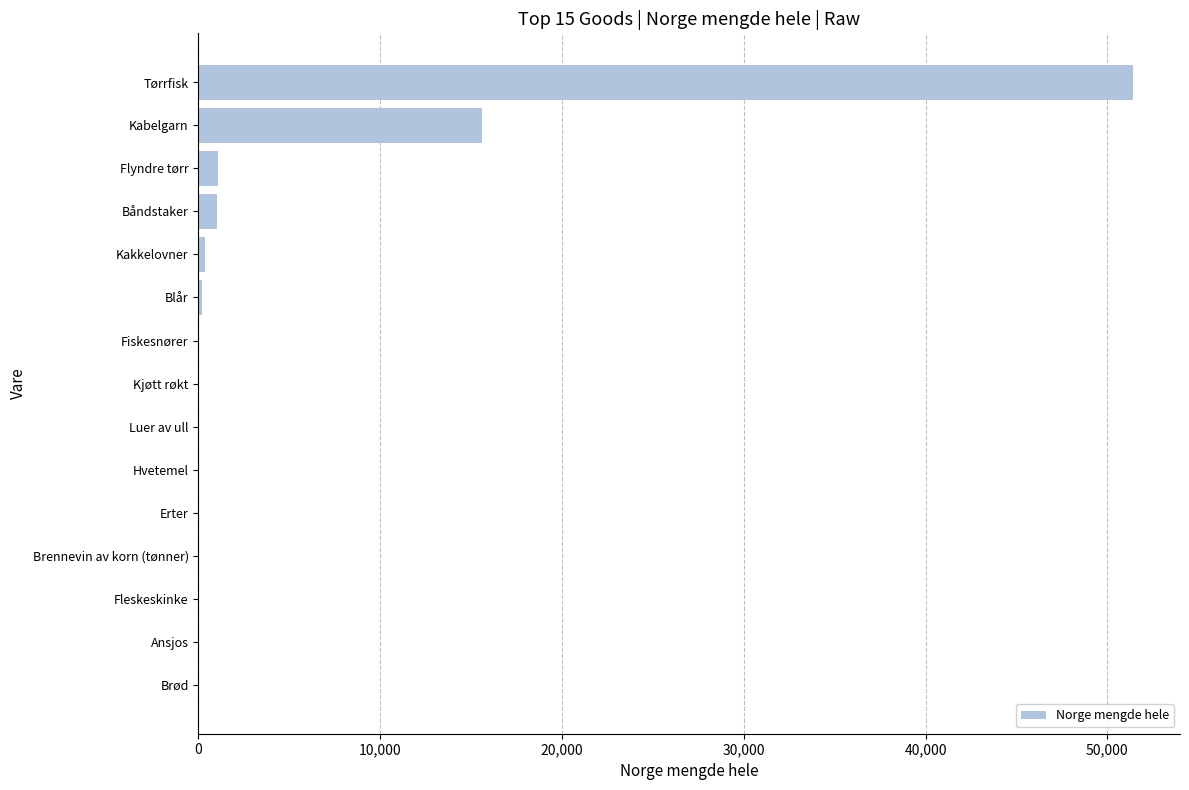

What is the sum of all values?

69812